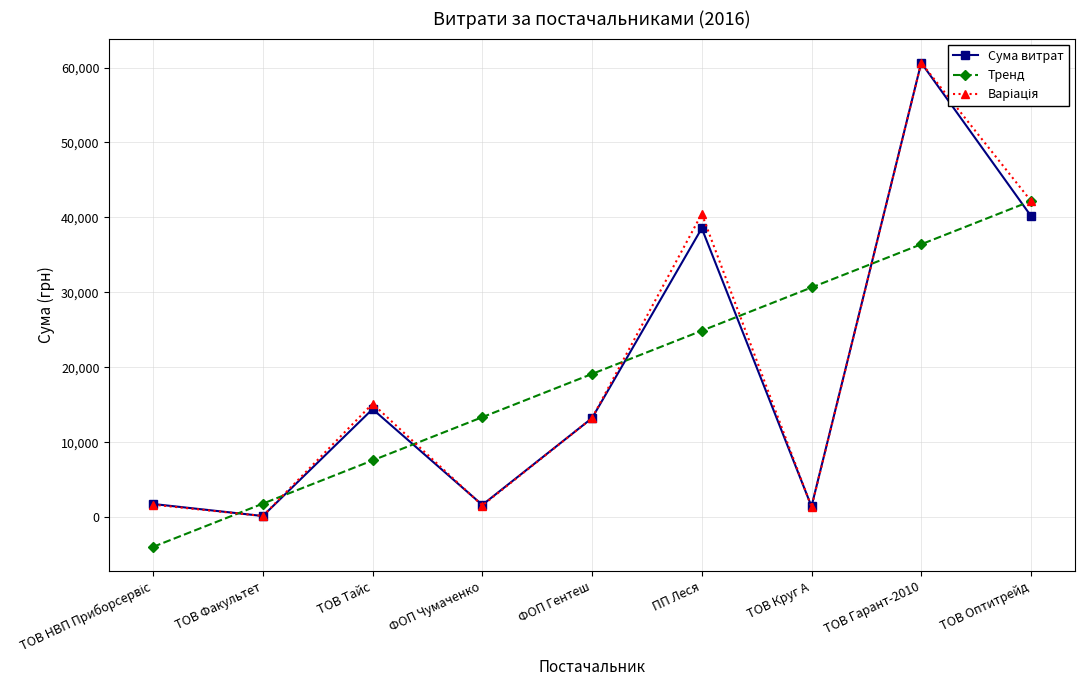

What is the label of the 5th point from the right?

ФОП Гентеш